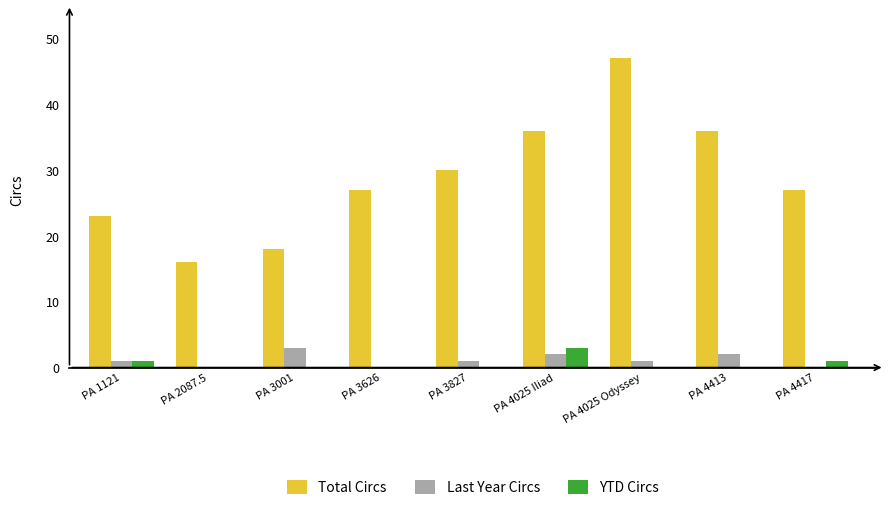

Is the value of YTD Circs at PA 2087.5 greater than the value of Total Circs at PA 4025 Odyssey?

No